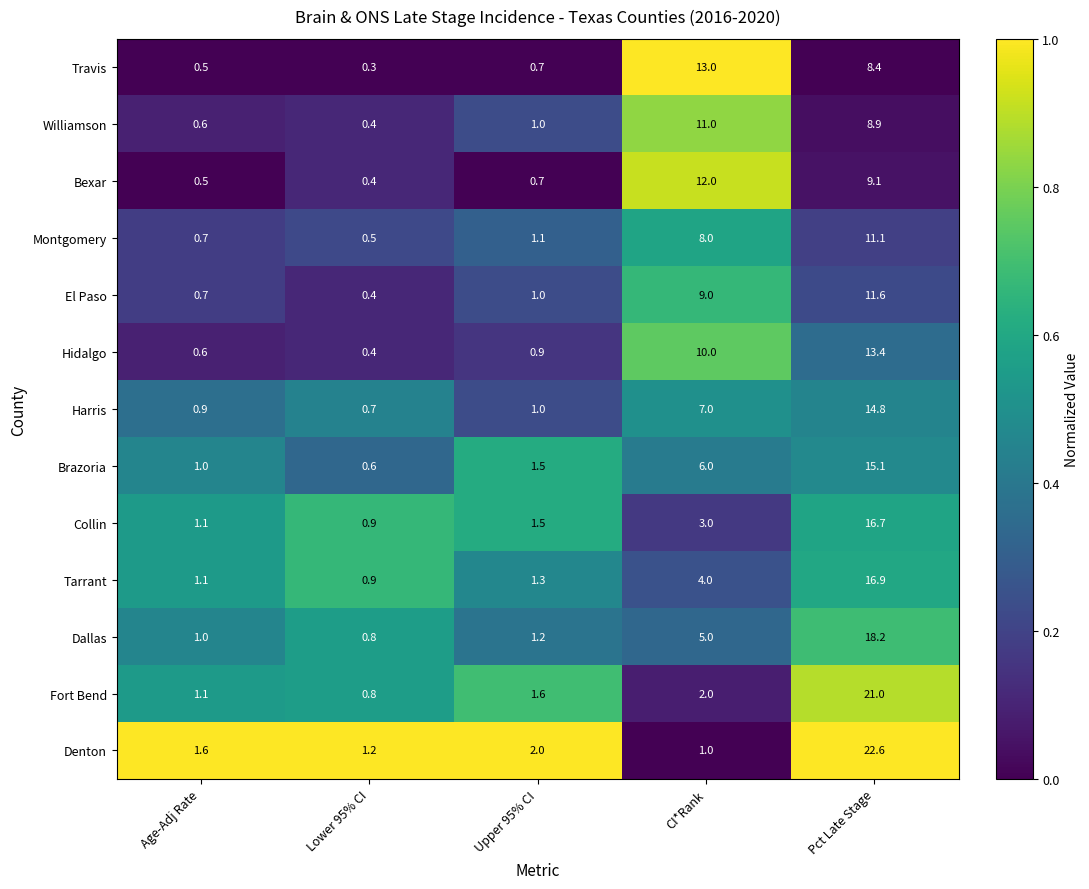

What is the total value across all series at Pct Late Stage?

187.8